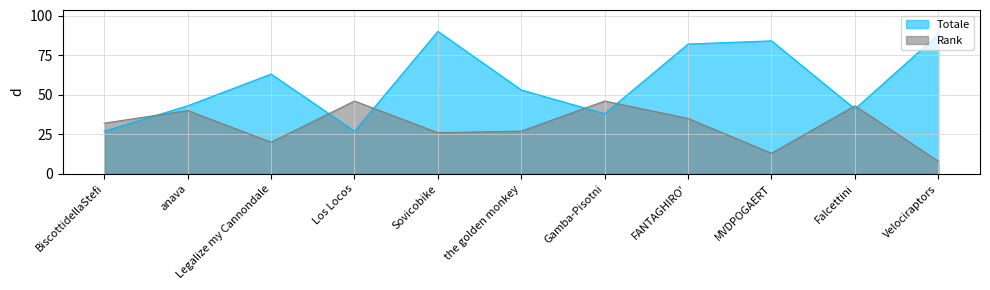

Reading right to left, transcribe all the data shown in this chart.

Rank: Velociraptors=8	Falcettini=43	MVDPOGAERT=13	FANTAGHIRO'=35	Gamba-Pisotni=46	the golden monkey=27	Sovicobike=26	Los Locos=46	Legalize my Cannondale=20	anava=40	BiscottidellaStefi=32
Totale: Velociraptors=88	Falcettini=41	MVDPOGAERT=84	FANTAGHIRO'=82	Gamba-Pisotni=38	the golden monkey=53	Sovicobike=90	Los Locos=27	Legalize my Cannondale=63	anava=43	BiscottidellaStefi=27